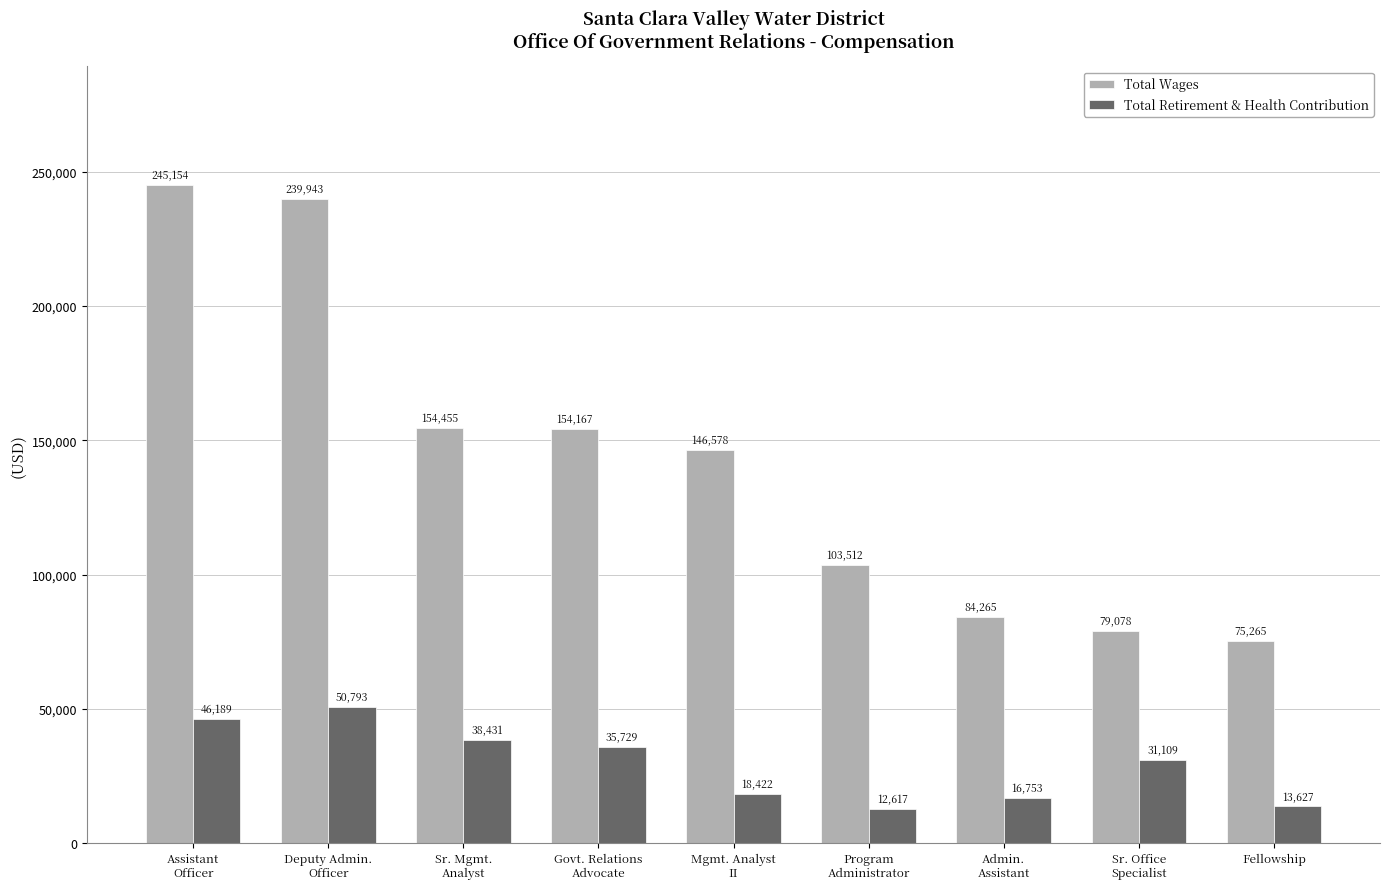

How many distinct data groups are displayed?

2